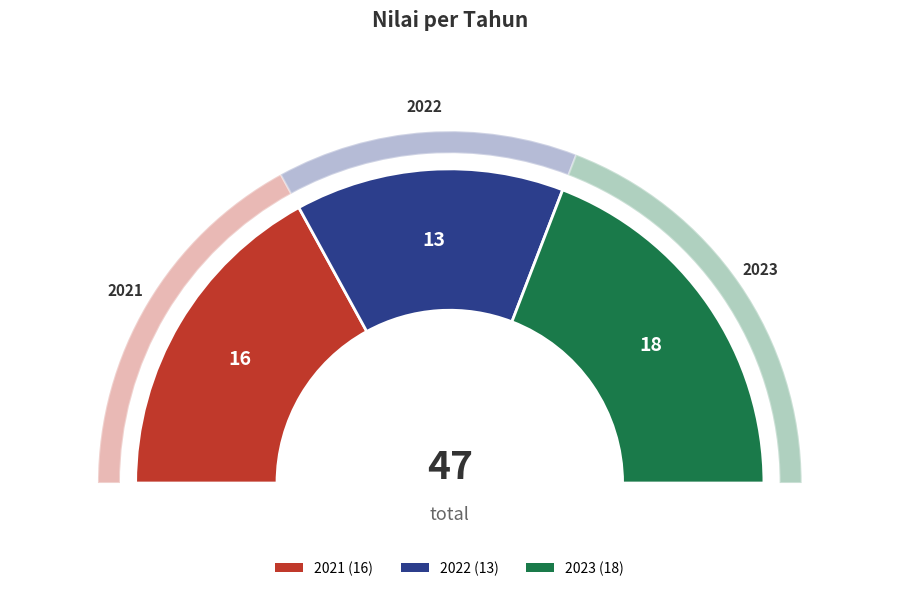

Which slice is the smallest?

2022